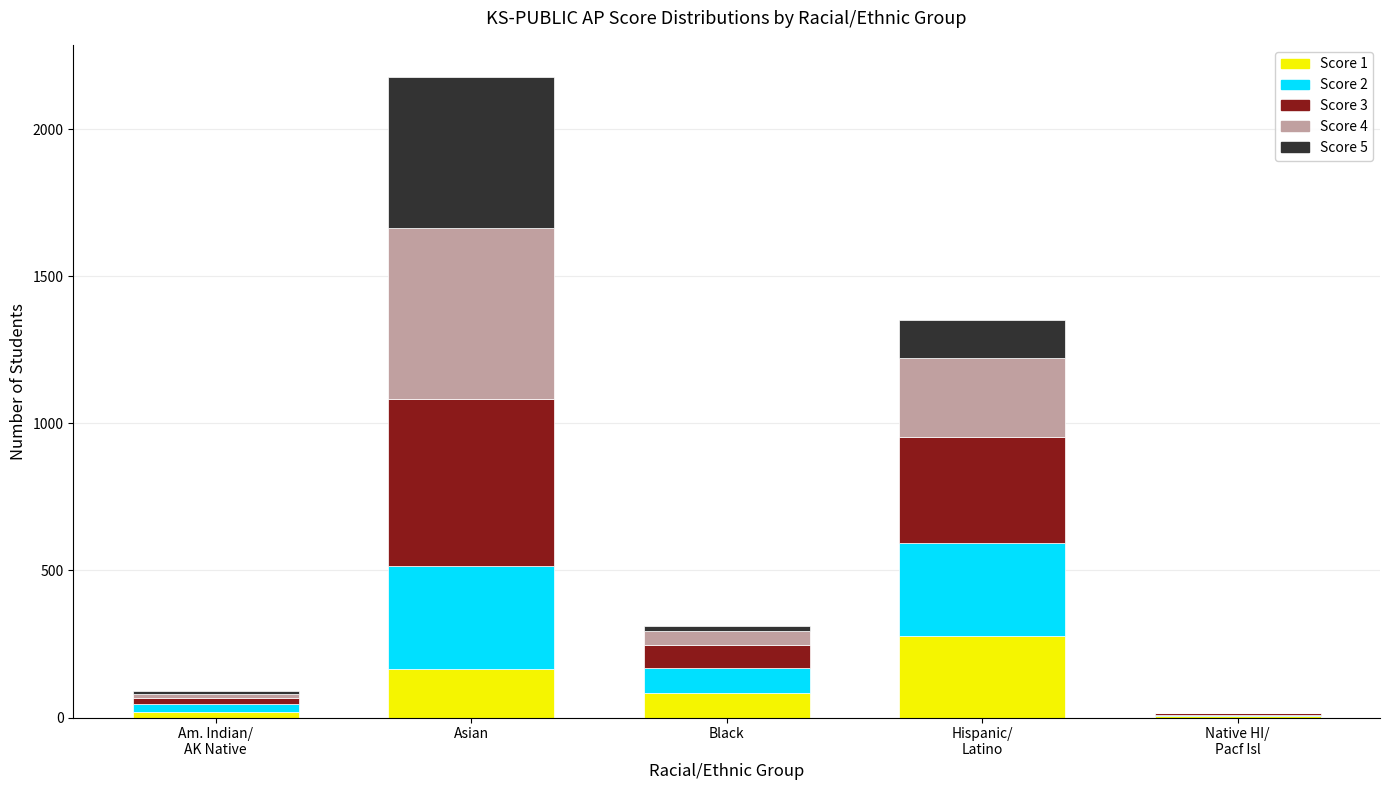

At which category is the sum across all series the highest?

Asian